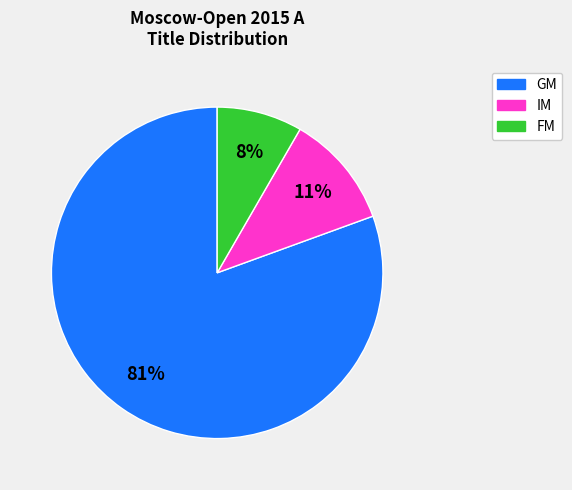

To the nearest percent, what is the difference between the IM and FM slice percentages?

3%